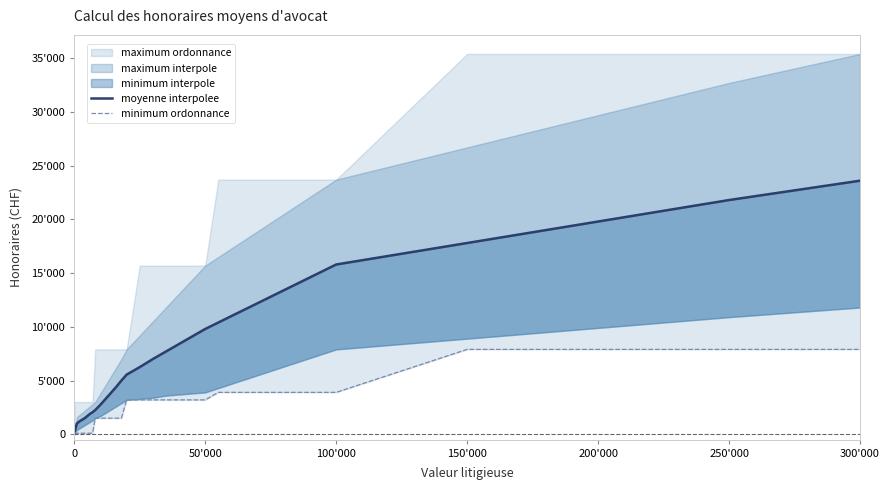

How many values in the moyenne interpolee series exceed 7700?

17